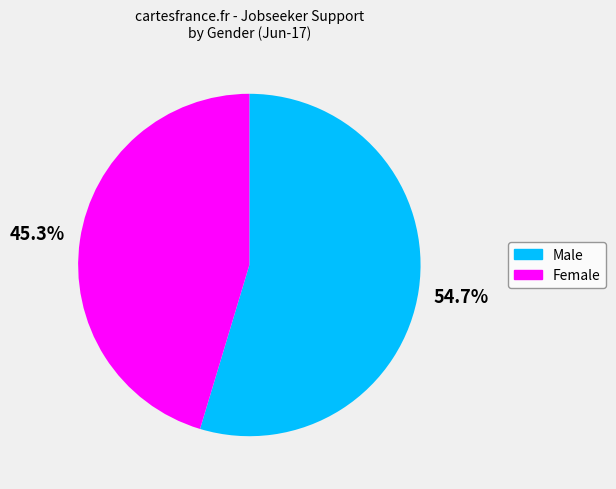

Is it true that Male is 63% of the pie?

False